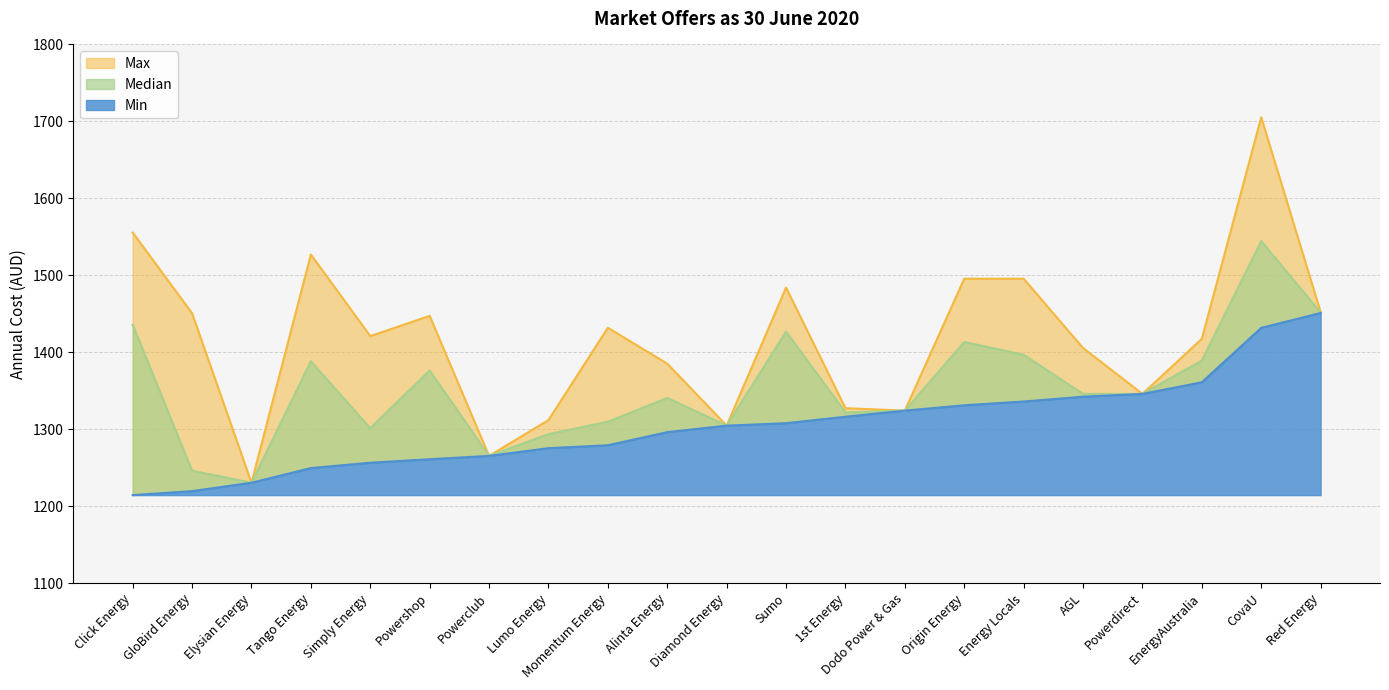

What is the difference between the maximum and minimum values in the Median series?

314.0